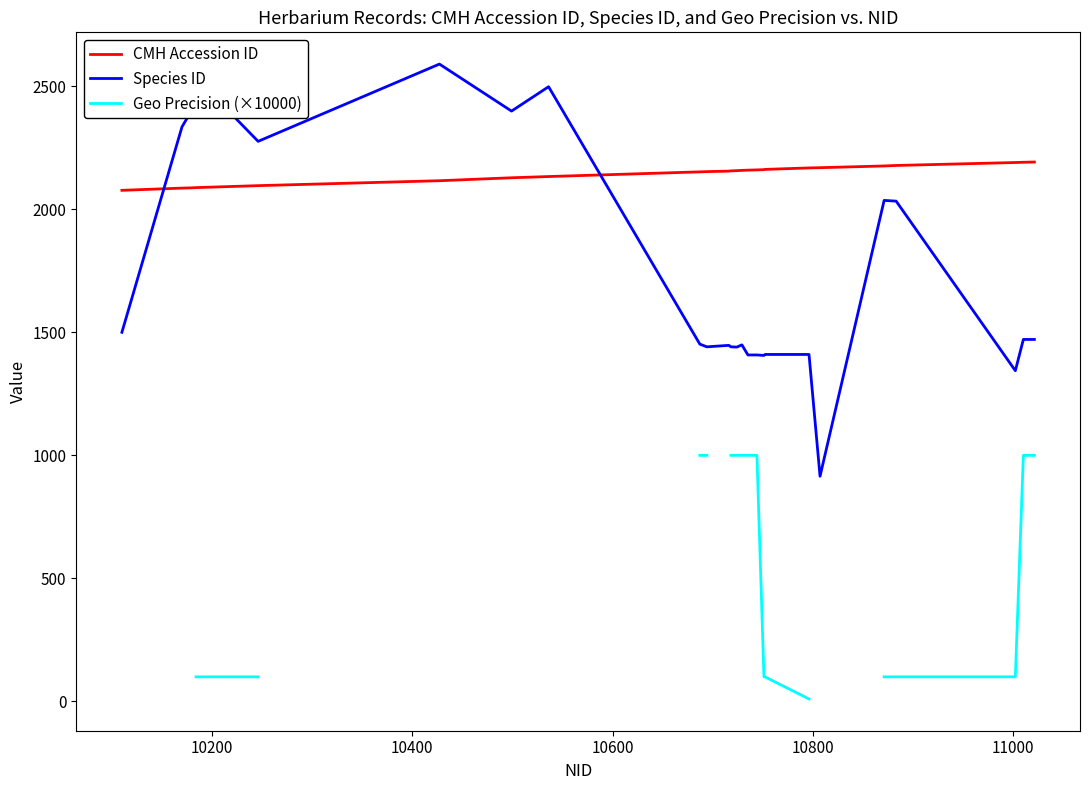

At how many categories does at least one series exceed 2474?

3